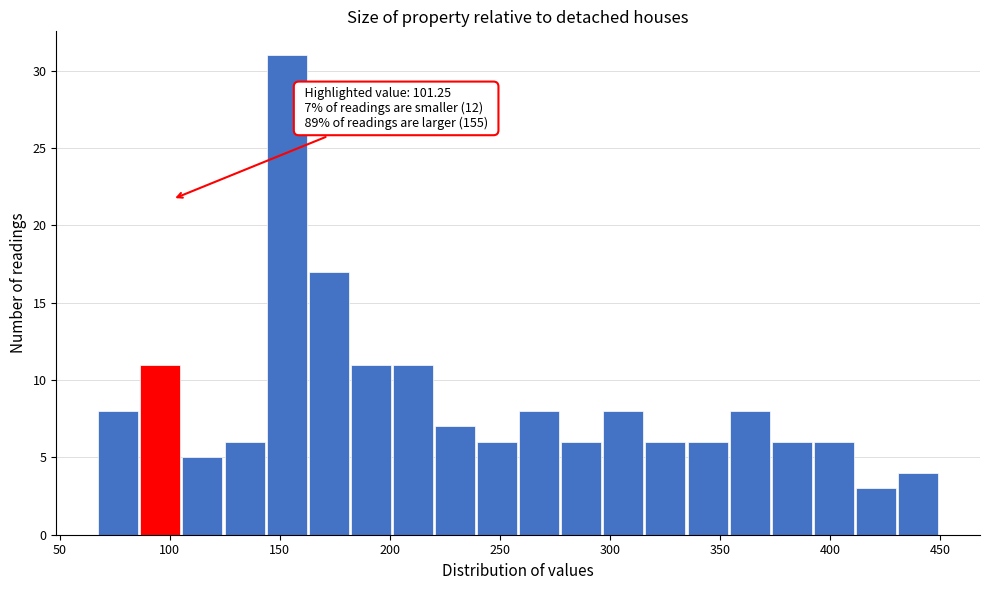

Read against the x-axis, roughly where is the centre of the tallest bar?

155